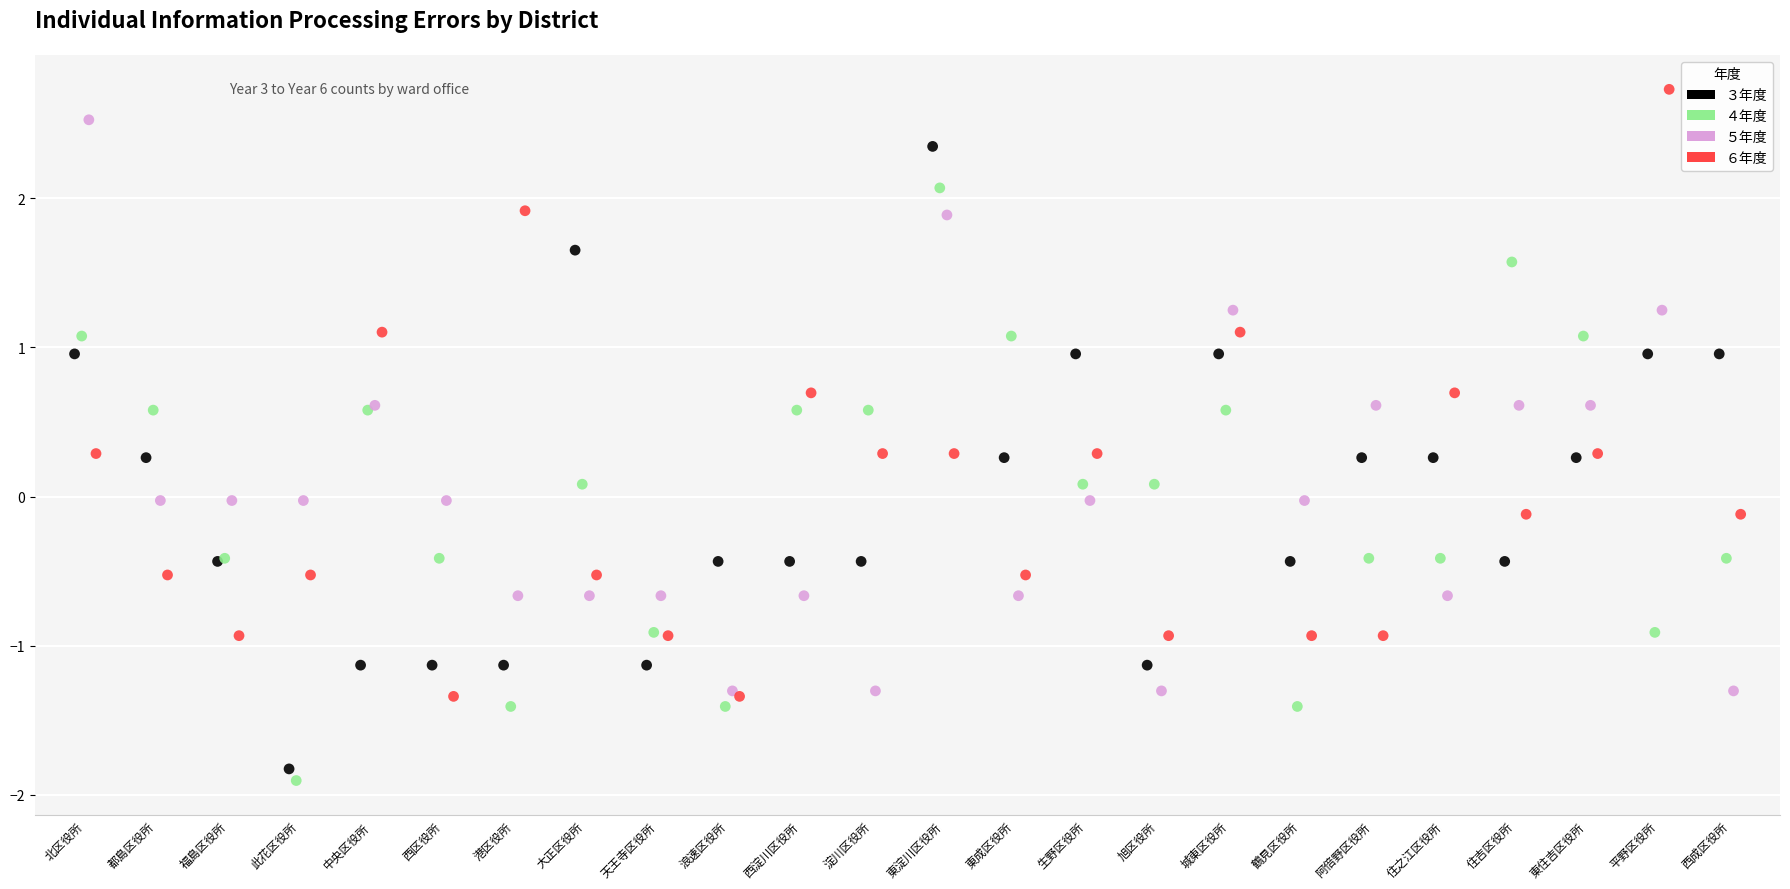

Which series reaches the maximum Y coordinate?

６年度